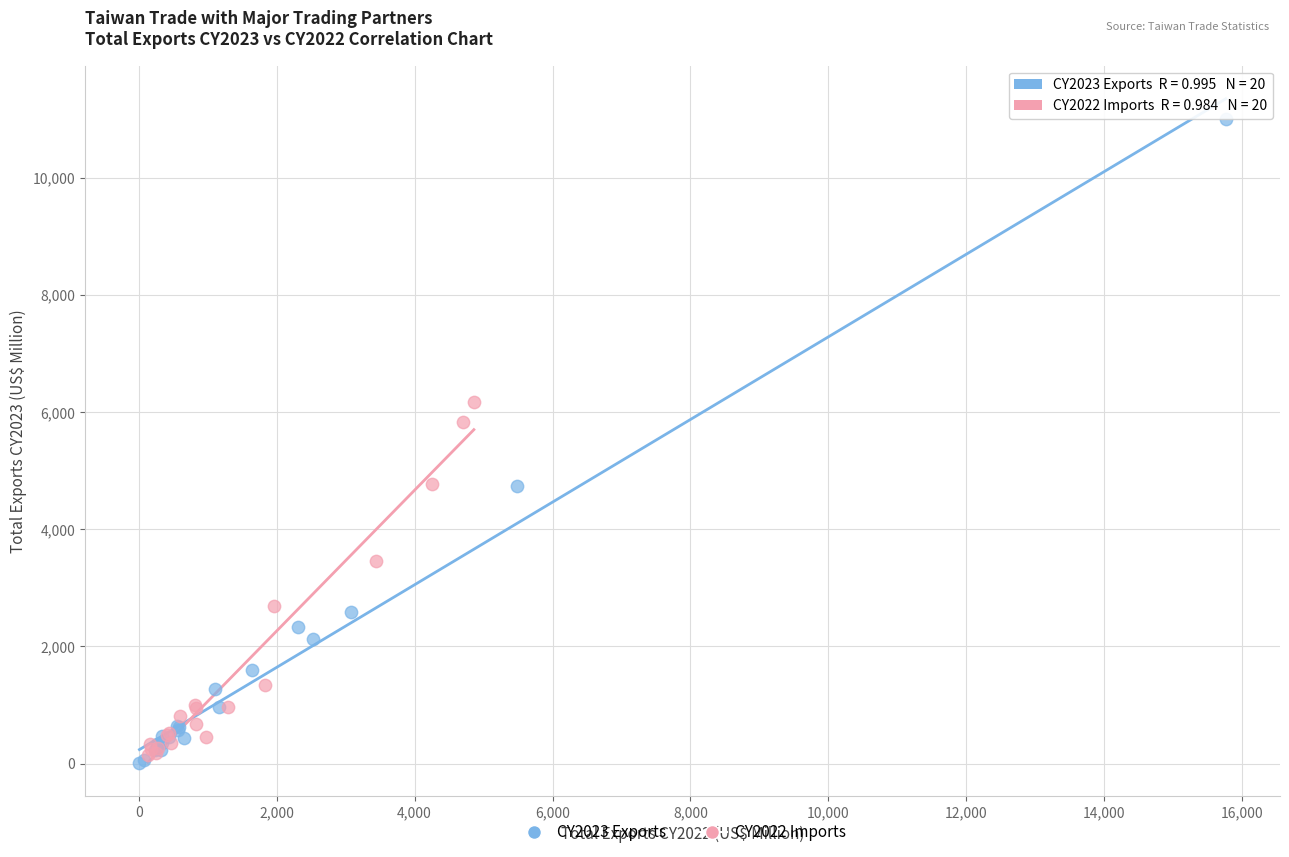

Which series has the largest Y range (max minus min)?

CY2023 Exports